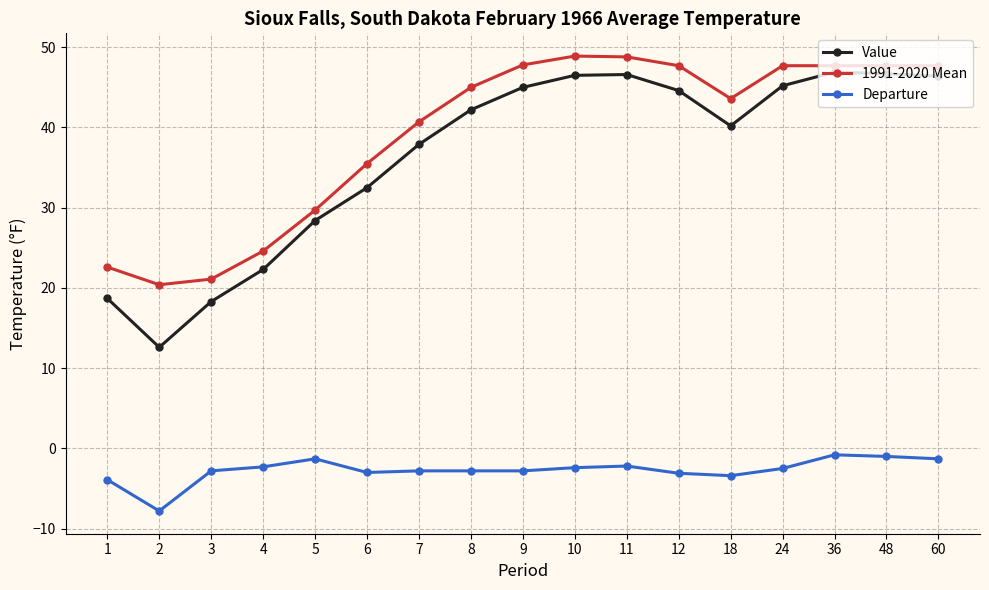

True or false: 1991-2020 Mean and Departure intersect in this chart.

False